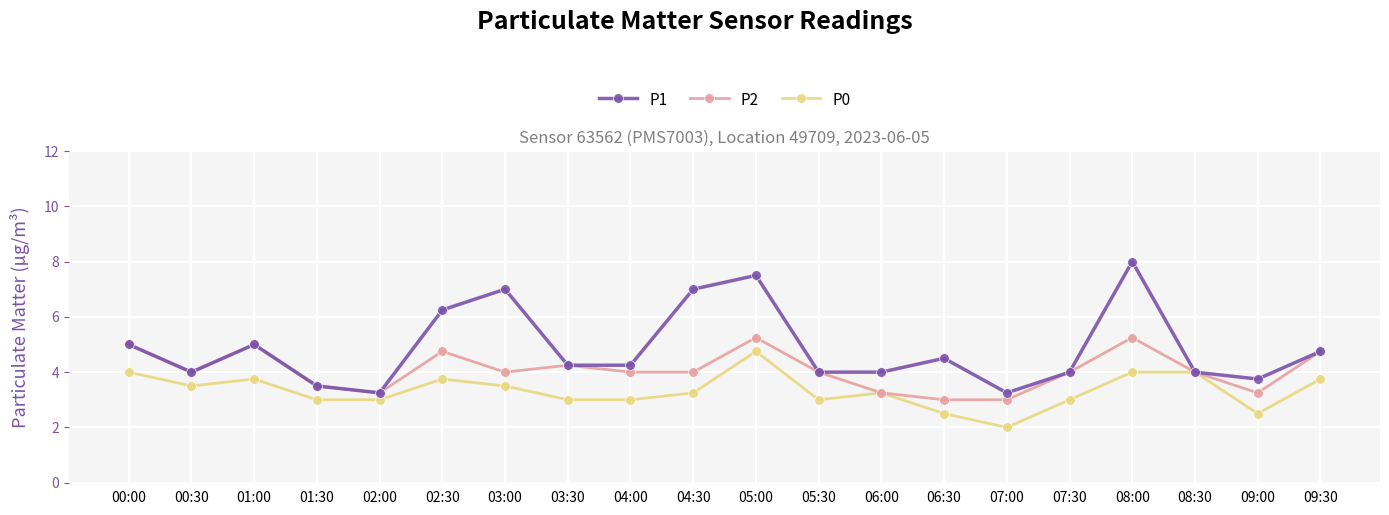

How many interior local peaks does the P1 series have?

5